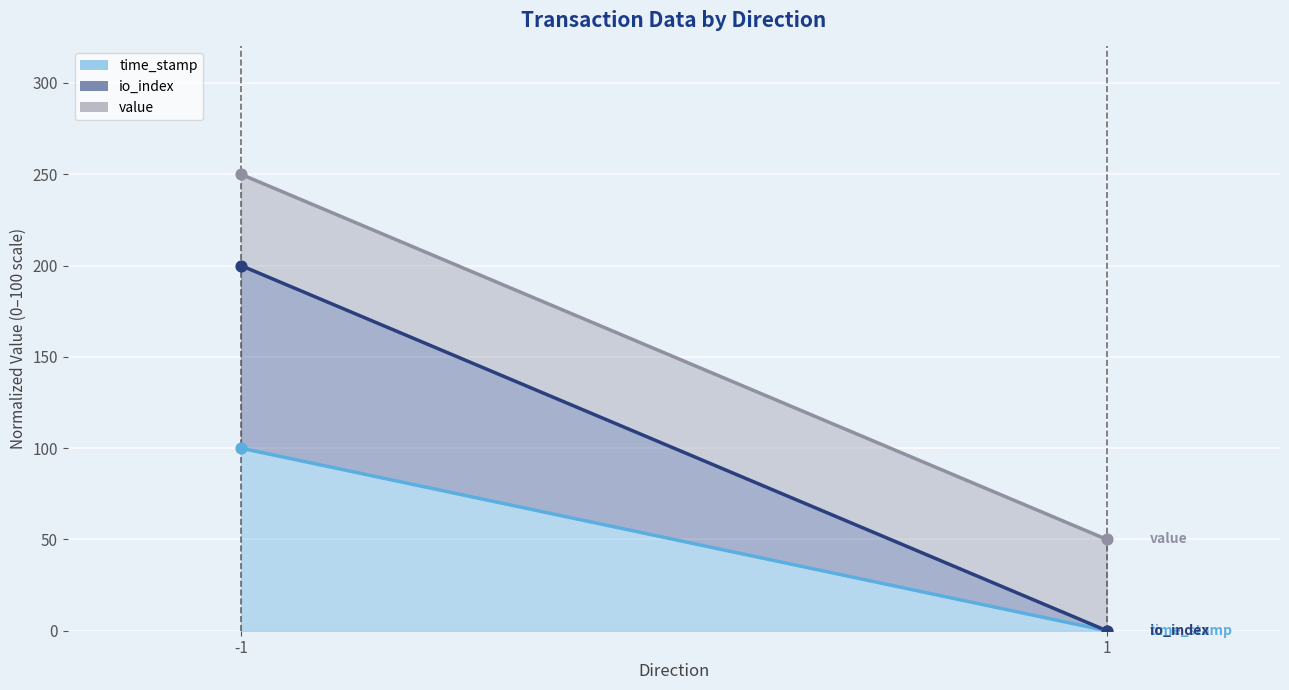

Which series has the largest total across all categories?

value (line)